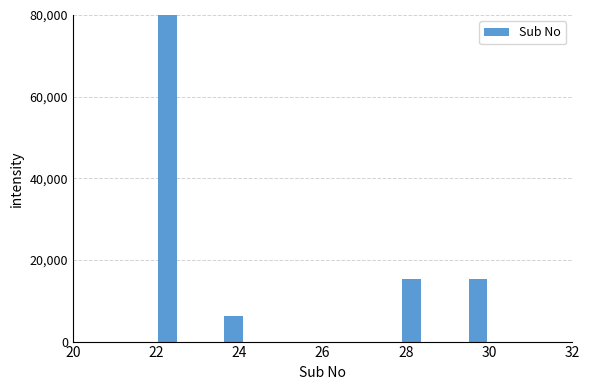

Around what value on the x-axis is the tallest bar? Give the approximate position of its centre, as read against the axis.

22.2